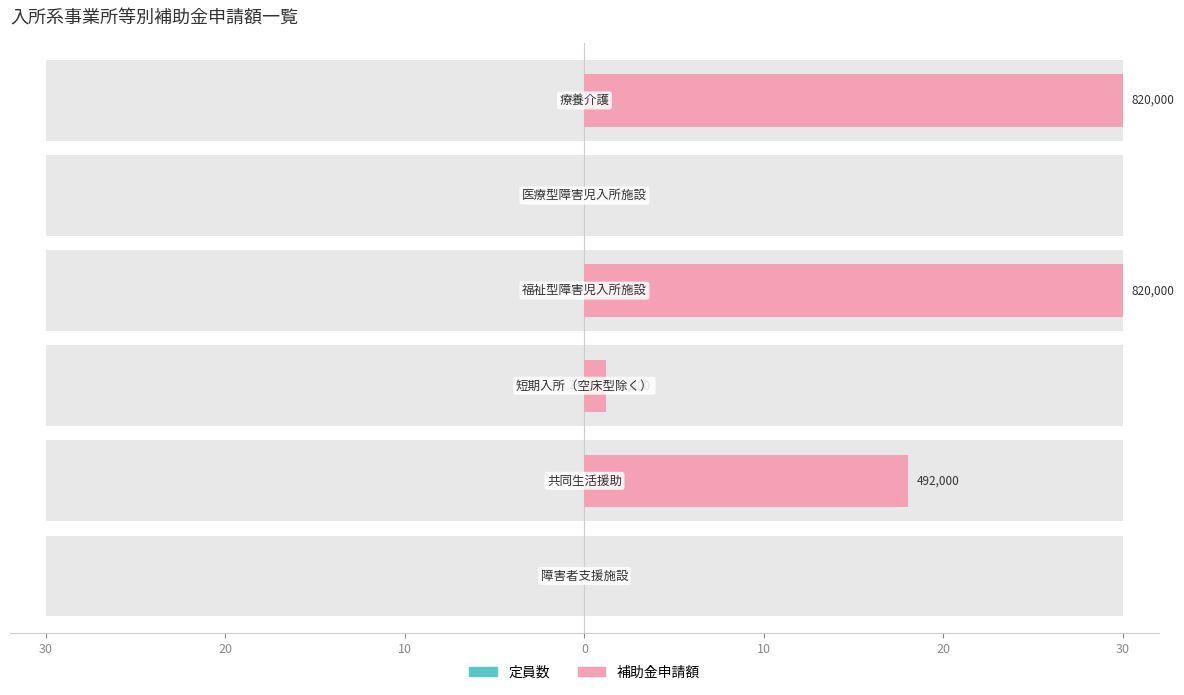

Reading left to right, what are all the values shown in this chart?

定員数: 0.0	0.0	0.0	0.0	0.0	0.0
補助金申請額: 0.0	18.0	1.2	30.0	0.0	30.0